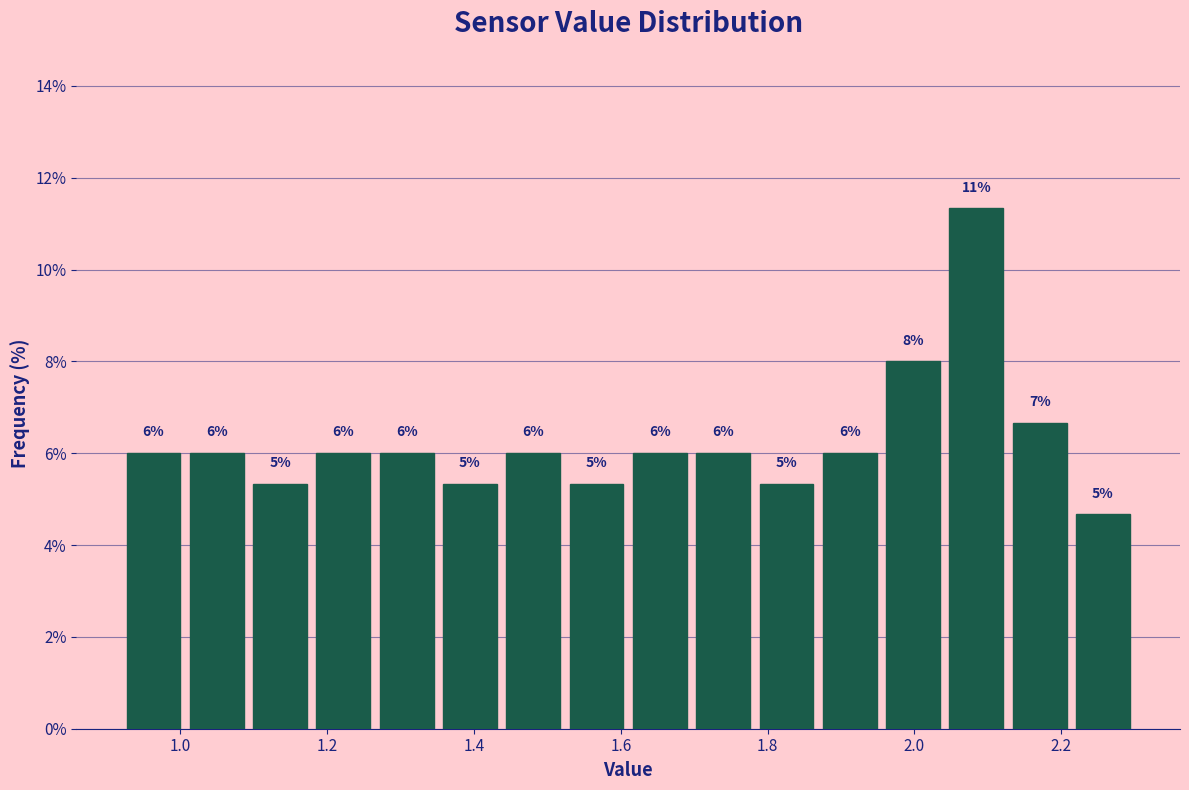

Which range on the x-axis has the tallest bar?

2.04 to 2.12